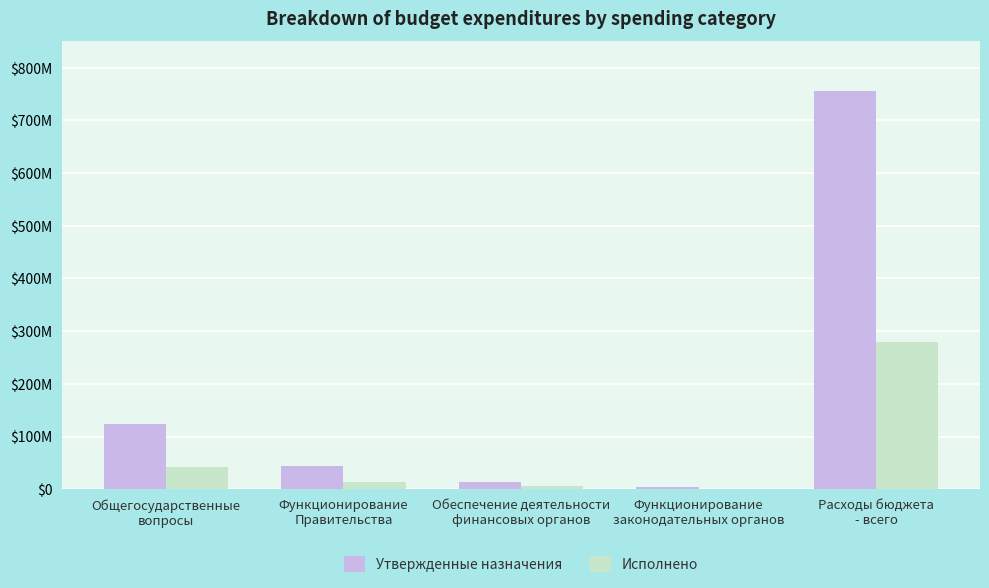

Are the bars horizontal?

No